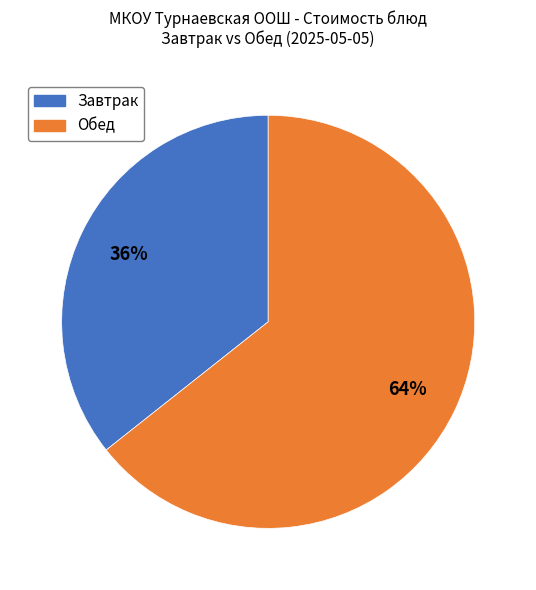

To the nearest percent, what is the average slice percentage?

50%